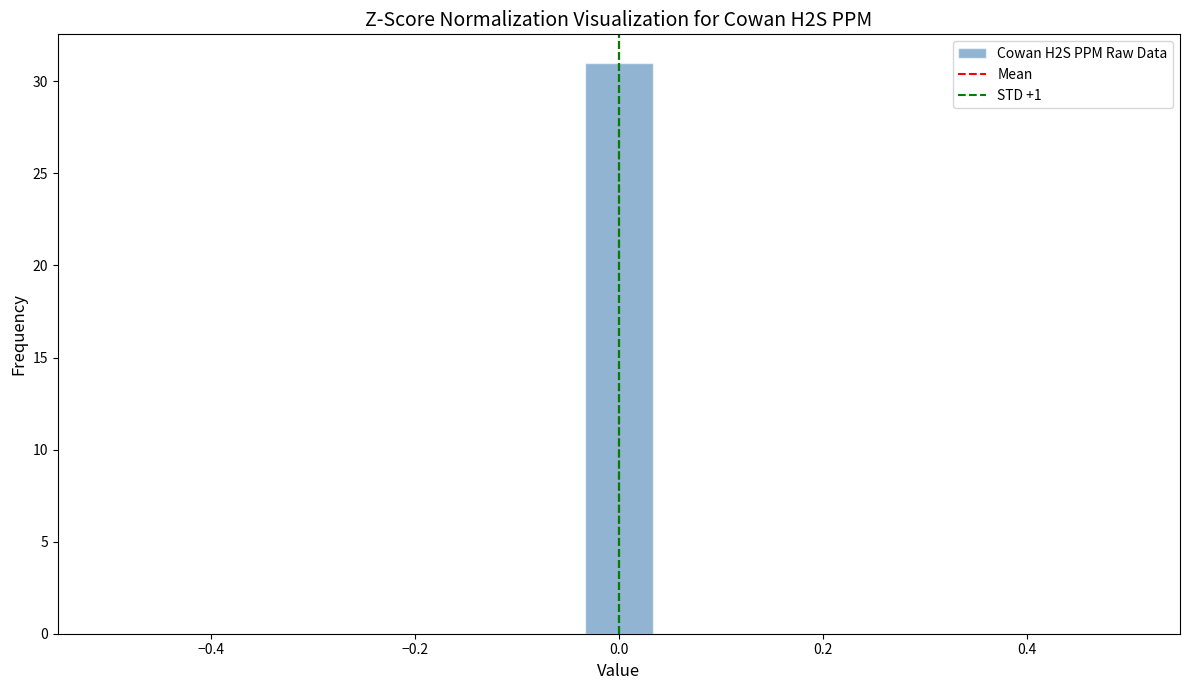

Read against the x-axis, roughly where is the centre of the tallest bar?

0.00